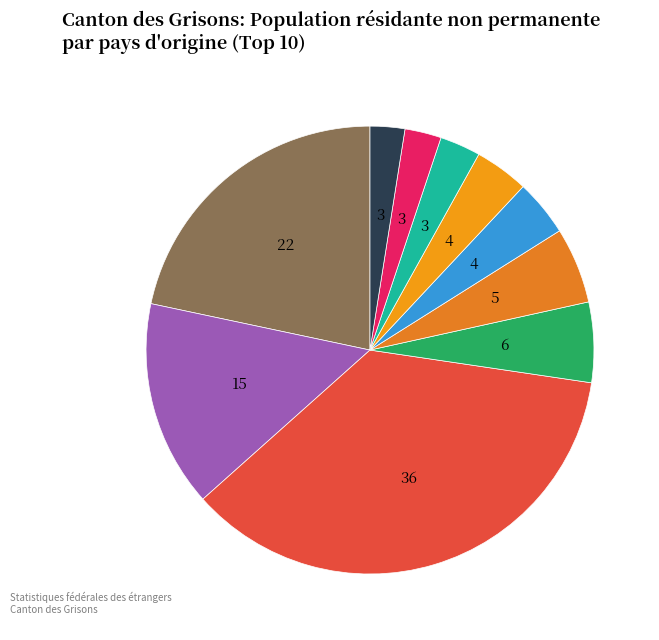

How many segments does this pie chart have?

10